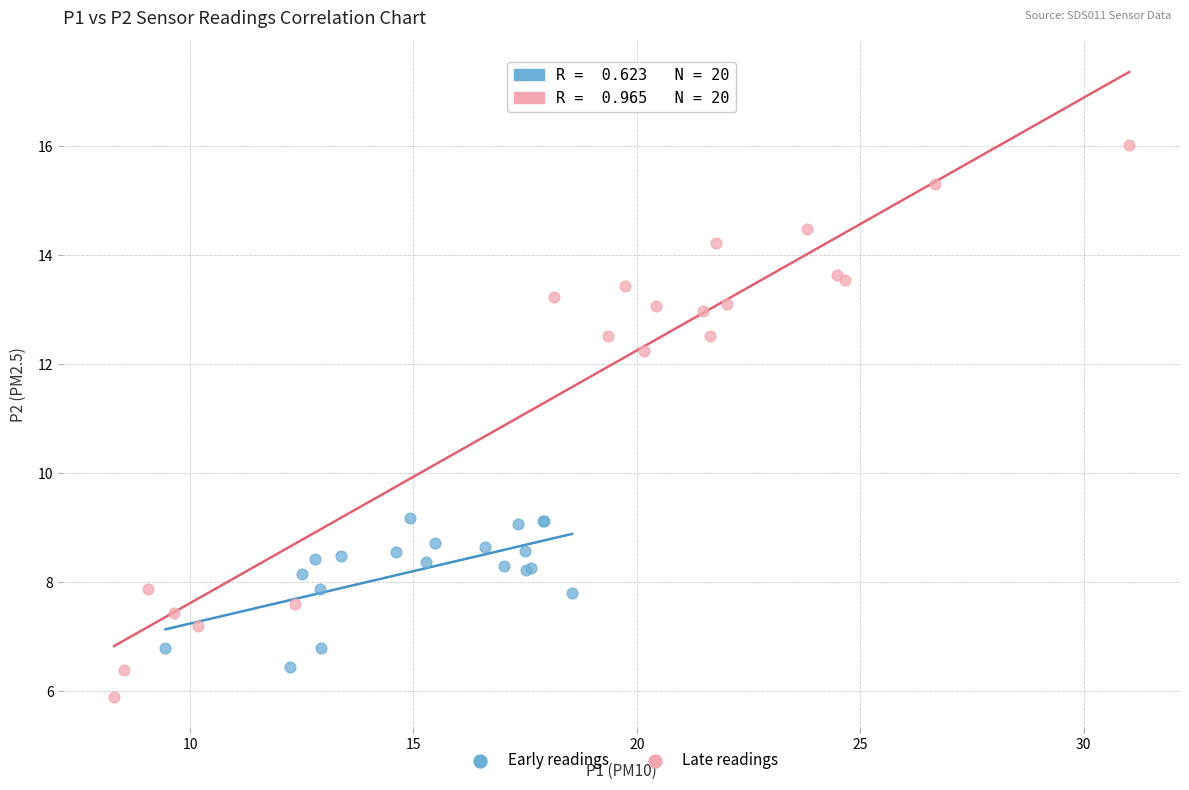

Which series reaches the maximum Y coordinate?

Late readings